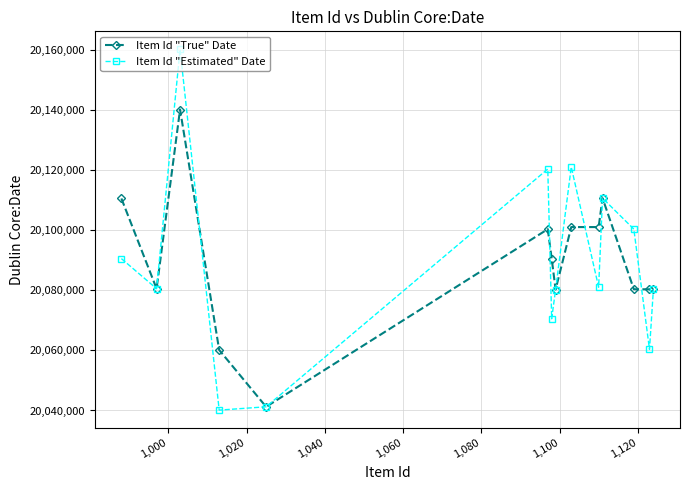

Rank the series by their maximum value, from lowest to highest.

Item Id "True" Date, Item Id "Estimated" Date